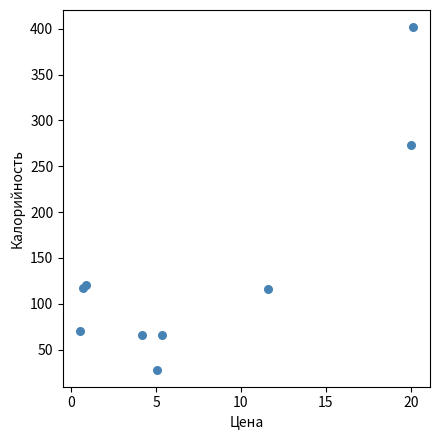

What Y value in the scatter plot is closest to 214?

273.2